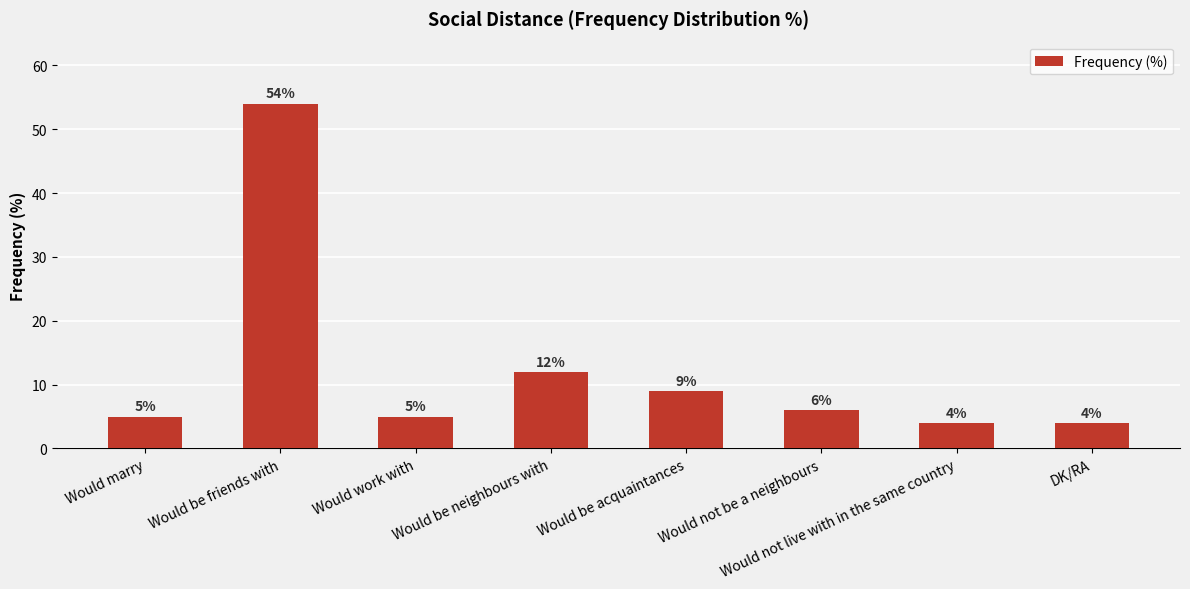

Where is the data nearest to the value 29?

Would be neighbours with